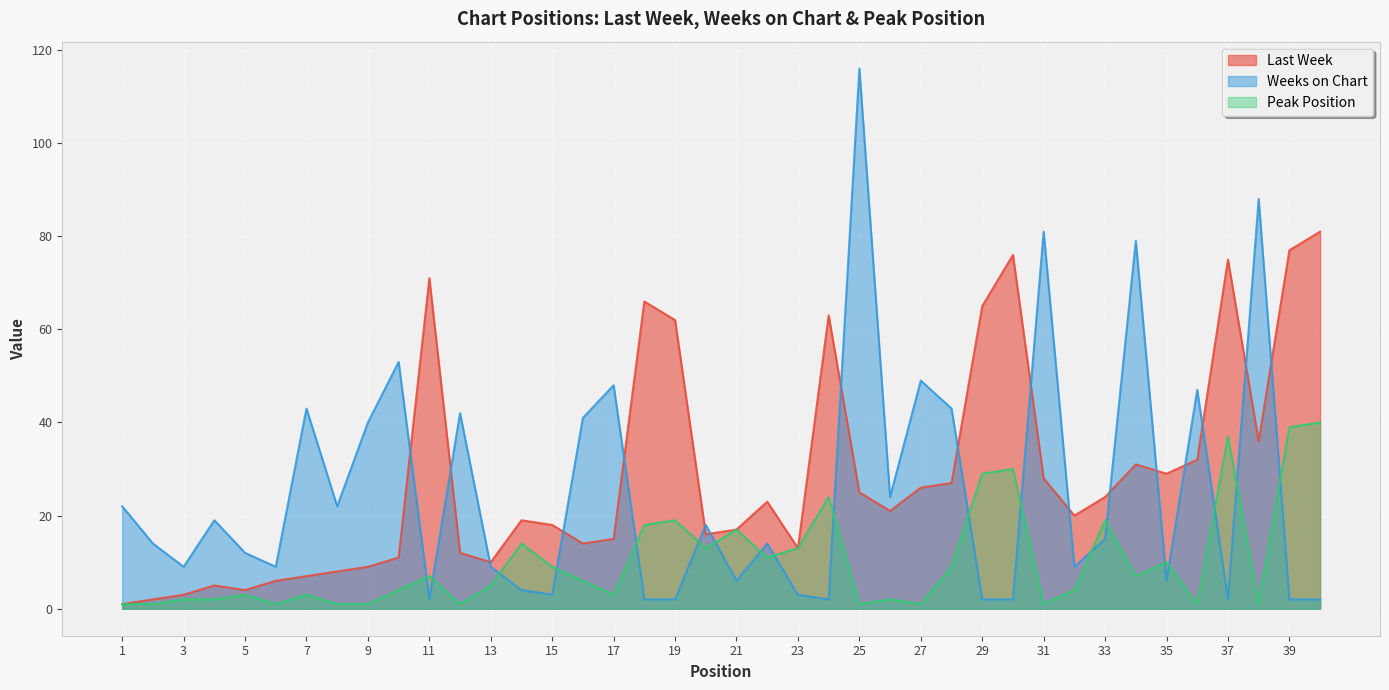

Between 16 and 5, which is larger?

16